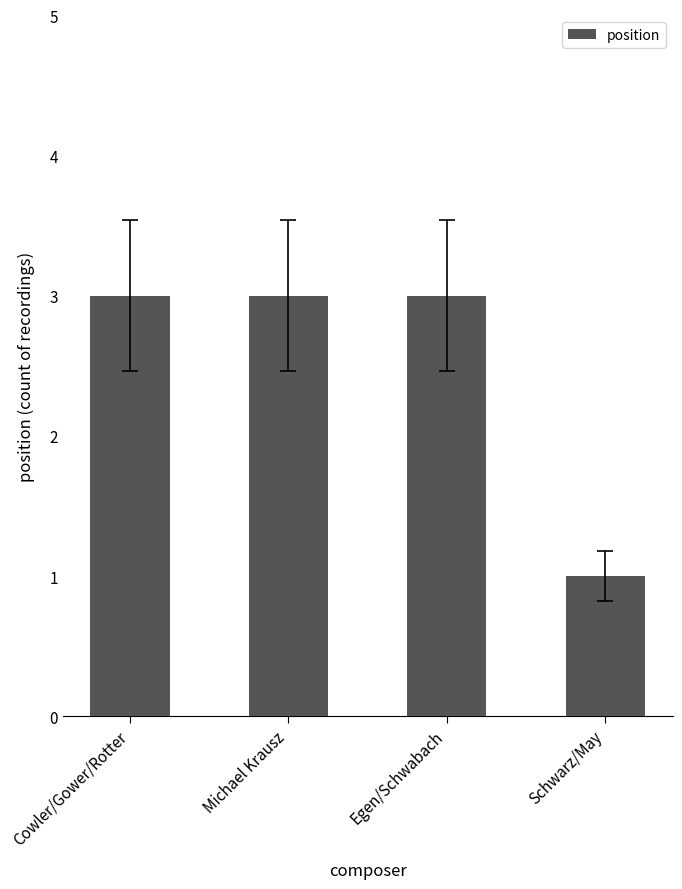

The value at Schwarz/May is 1. True or false?

True